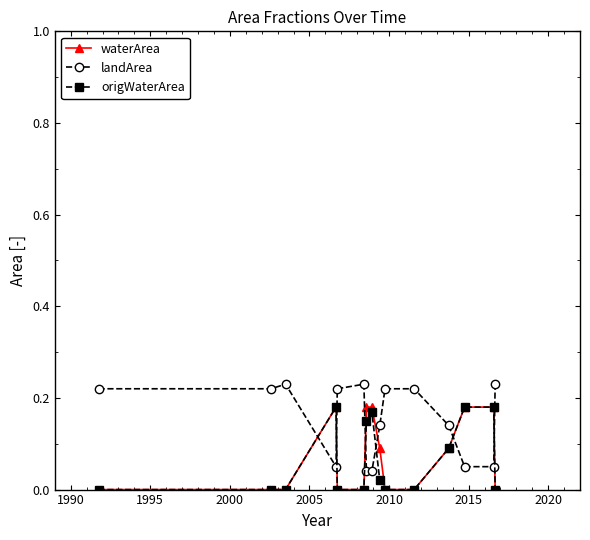

Which series has the largest total across all categories?

landArea